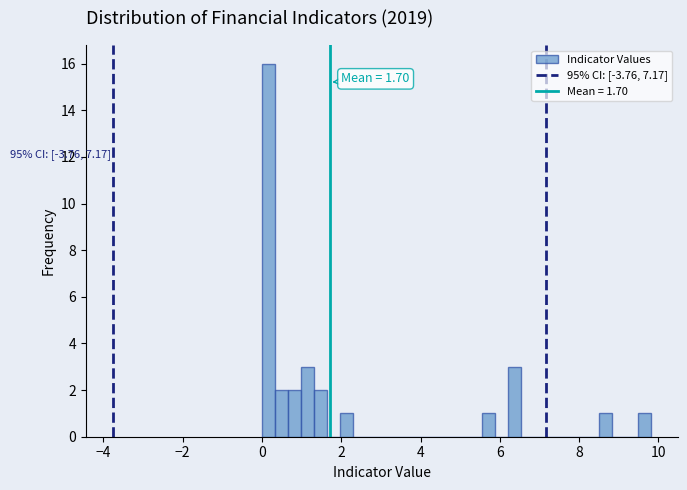

Read against the x-axis, roughly where is the centre of the tallest bar?

0.2